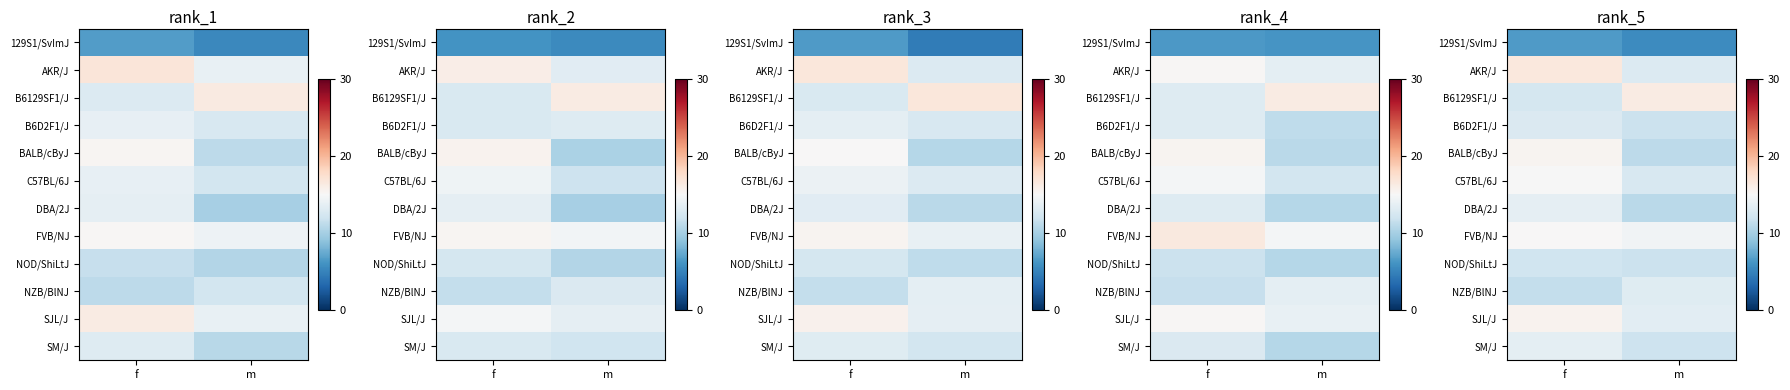

Which category has the lowest value in the BALB/cByJ series?

m